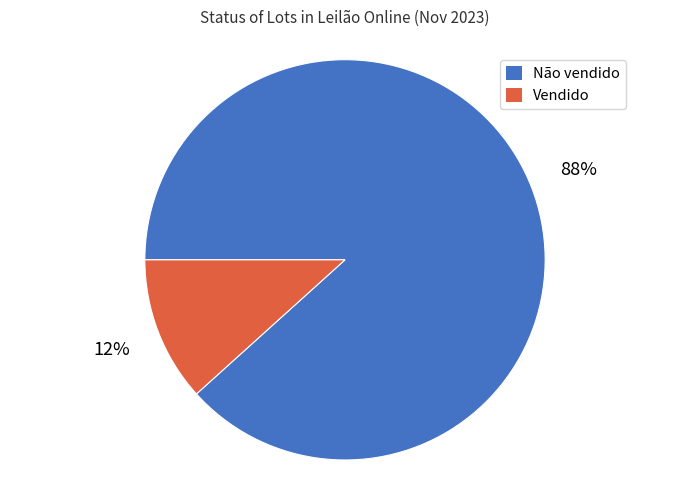

Which category has the biggest portion of the pie?

Não vendido